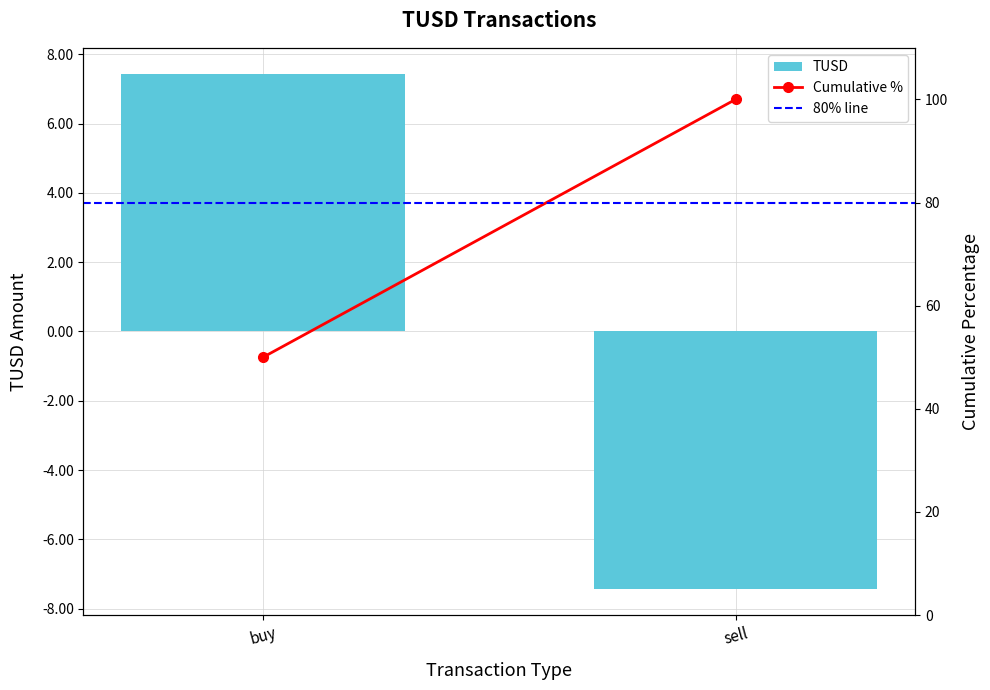

What position from the left is sell?

2